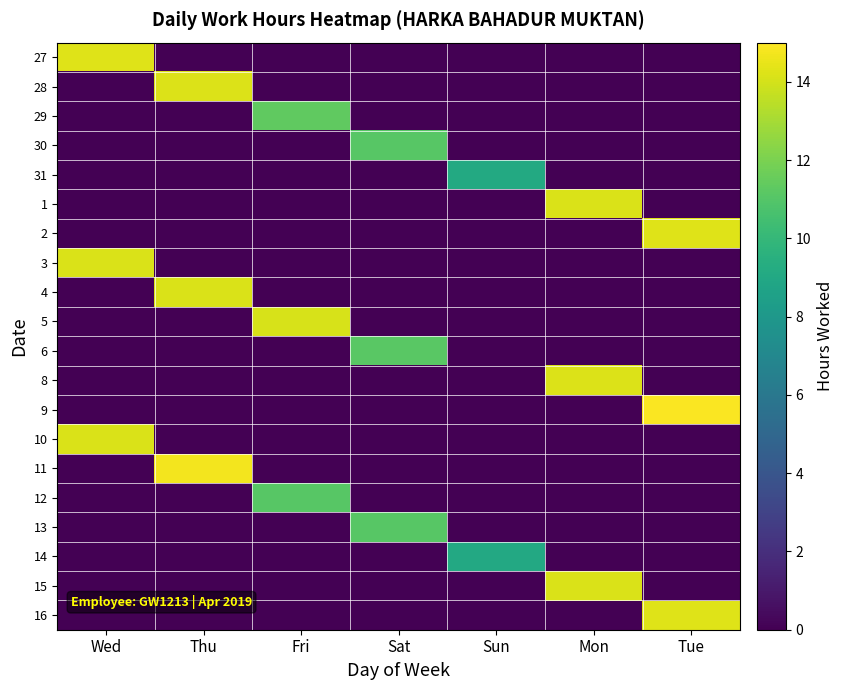

Reading left to right, transcribe all the data shown in this chart.

27: Wed=14.3	Thu=0.0	Fri=0.0	Sat=0.0	Sun=0.0	Mon=0.0	Tue=0.0
28: Wed=0.0	Thu=14.2	Fri=0.0	Sat=0.0	Sun=0.0	Mon=0.0	Tue=0.0
29: Wed=0.0	Thu=0.0	Fri=11.3	Sat=0.0	Sun=0.0	Mon=0.0	Tue=0.0
30: Wed=0.0	Thu=0.0	Fri=0.0	Sat=11.1	Sun=0.0	Mon=0.0	Tue=0.0
31: Wed=0.0	Thu=0.0	Fri=0.0	Sat=0.0	Sun=9.1	Mon=0.0	Tue=0.0
1: Wed=0.0	Thu=0.0	Fri=0.0	Sat=0.0	Sun=0.0	Mon=14.1	Tue=0.0
2: Wed=0.0	Thu=0.0	Fri=0.0	Sat=0.0	Sun=0.0	Mon=0.0	Tue=14.2
3: Wed=14.1	Thu=0.0	Fri=0.0	Sat=0.0	Sun=0.0	Mon=0.0	Tue=0.0
4: Wed=0.0	Thu=14.2	Fri=0.0	Sat=0.0	Sun=0.0	Mon=0.0	Tue=0.0
5: Wed=0.0	Thu=0.0	Fri=14.1	Sat=0.0	Sun=0.0	Mon=0.0	Tue=0.0
6: Wed=0.0	Thu=0.0	Fri=0.0	Sat=11.2	Sun=0.0	Mon=0.0	Tue=0.0
8: Wed=0.0	Thu=0.0	Fri=0.0	Sat=0.0	Sun=0.0	Mon=14.2	Tue=0.0
9: Wed=0.0	Thu=0.0	Fri=0.0	Sat=0.0	Sun=0.0	Mon=0.0	Tue=14.9
10: Wed=14.1	Thu=0.0	Fri=0.0	Sat=0.0	Sun=0.0	Mon=0.0	Tue=0.0
11: Wed=0.0	Thu=14.7	Fri=0.0	Sat=0.0	Sun=0.0	Mon=0.0	Tue=0.0
12: Wed=0.0	Thu=0.0	Fri=11.1	Sat=0.0	Sun=0.0	Mon=0.0	Tue=0.0
13: Wed=0.0	Thu=0.0	Fri=0.0	Sat=11.1	Sun=0.0	Mon=0.0	Tue=0.0
14: Wed=0.0	Thu=0.0	Fri=0.0	Sat=0.0	Sun=9.1	Mon=0.0	Tue=0.0
15: Wed=0.0	Thu=0.0	Fri=0.0	Sat=0.0	Sun=0.0	Mon=14.2	Tue=0.0
16: Wed=0.0	Thu=0.0	Fri=0.0	Sat=0.0	Sun=0.0	Mon=0.0	Tue=14.3